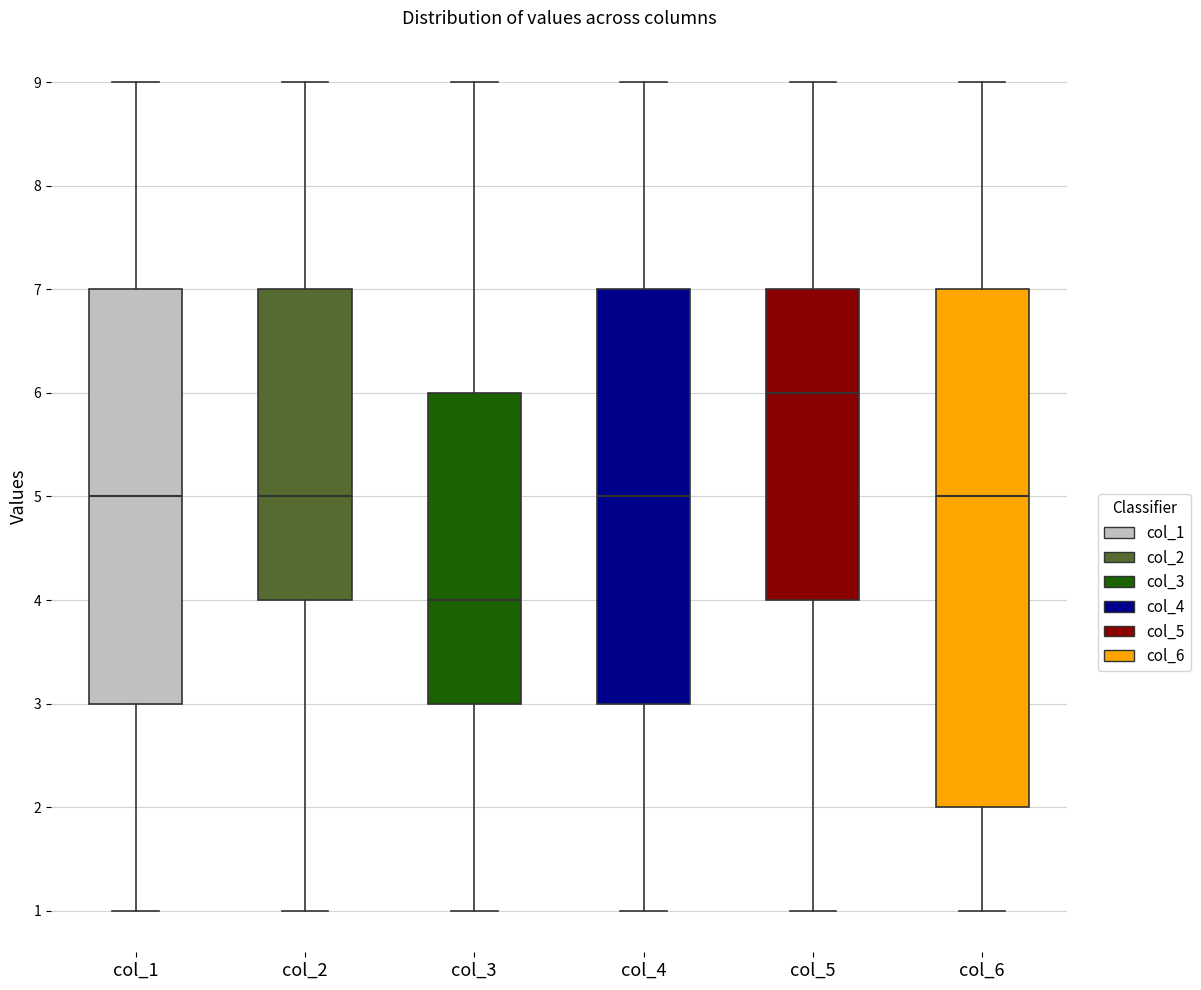

Which box's median line is the highest?

col_5